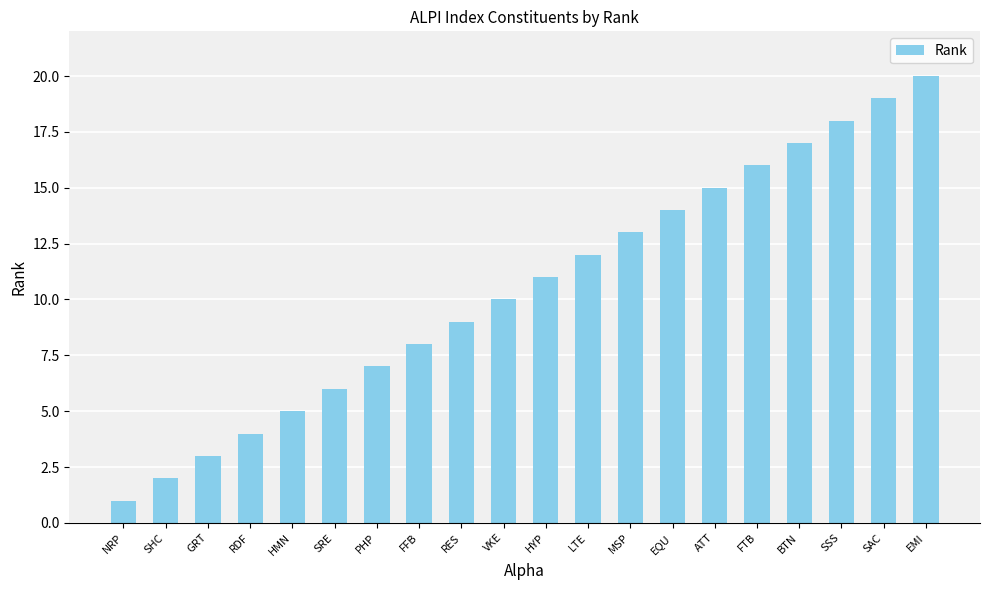

Reading left to right, transcribe all the data shown in this chart.

NRP=1	SHC=2	GRT=3	RDF=4	HMN=5	SRE=6	PHP=7	FFB=8	RES=9	VKE=10	HYP=11	LTE=12	MSP=13	EQU=14	ATT=15	FTB=16	BTN=17	SSS=18	SAC=19	EMI=20